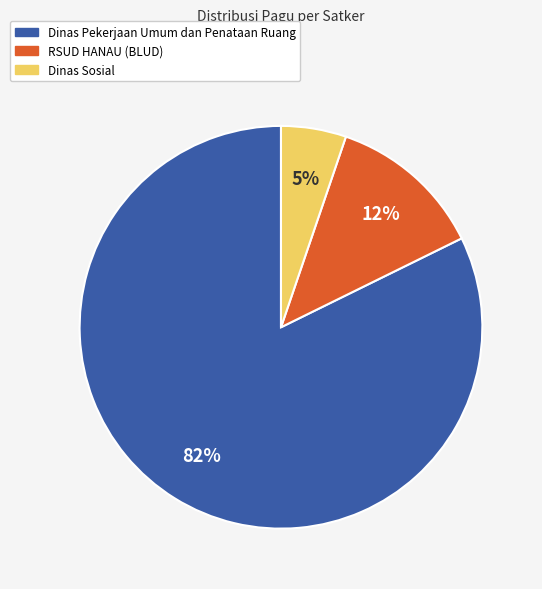

Is there any slice that represents more than half of the pie?

Yes